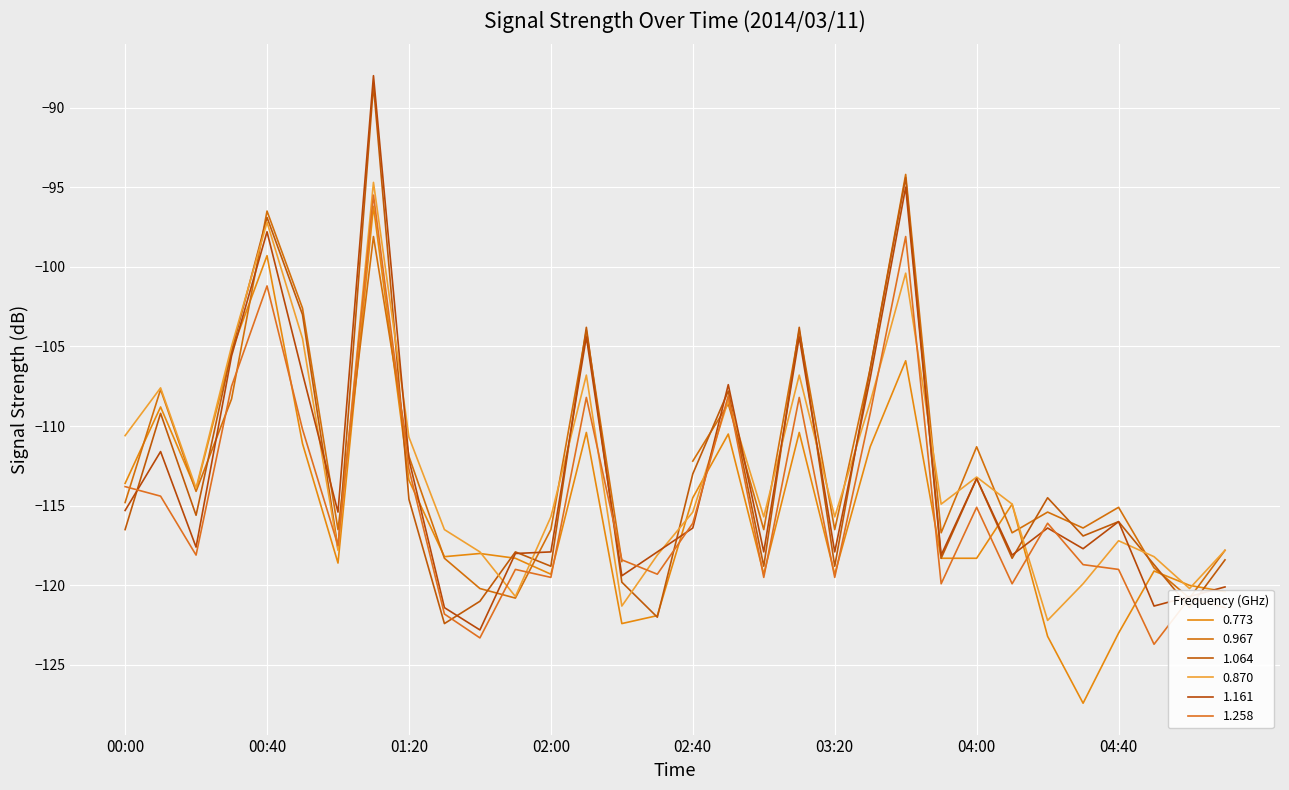

What is the difference between the 1.161 values at 03:10 and 02:00?

13.5